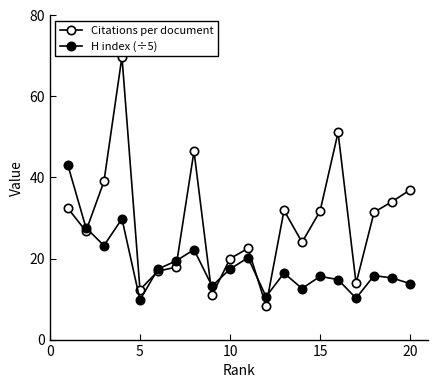

How many data points in Citations per document are above 31?

10